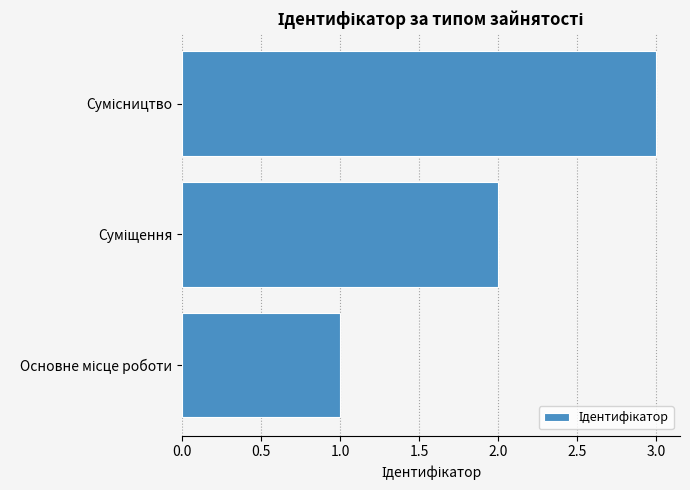

What is the greatest value displayed?

3